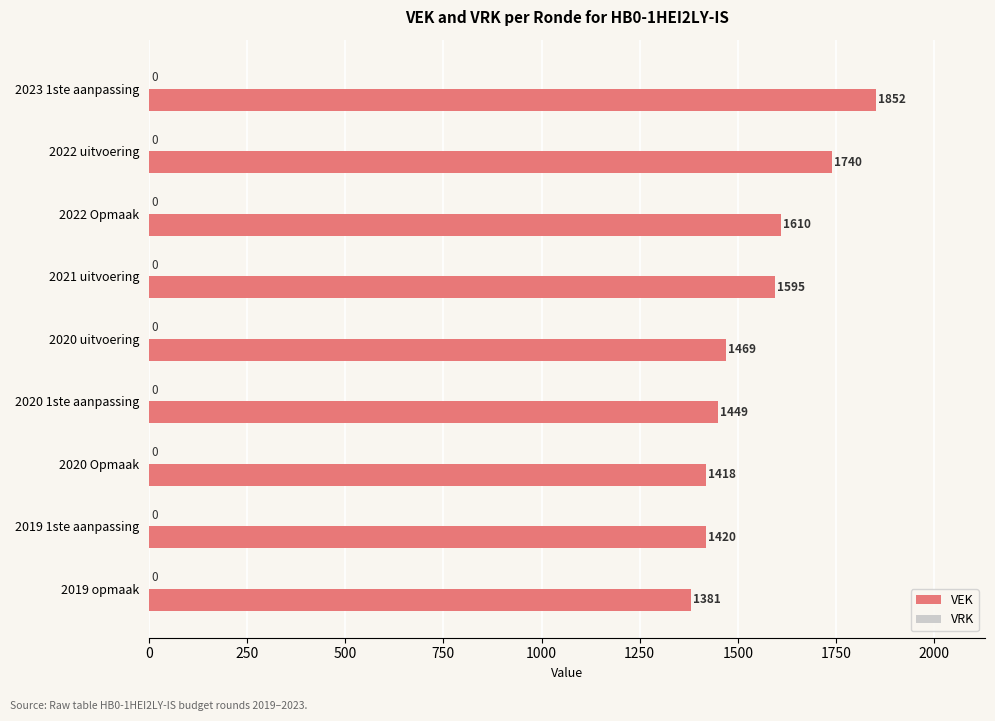

The value at 2022 uitvoering is 2558. True or false?

False